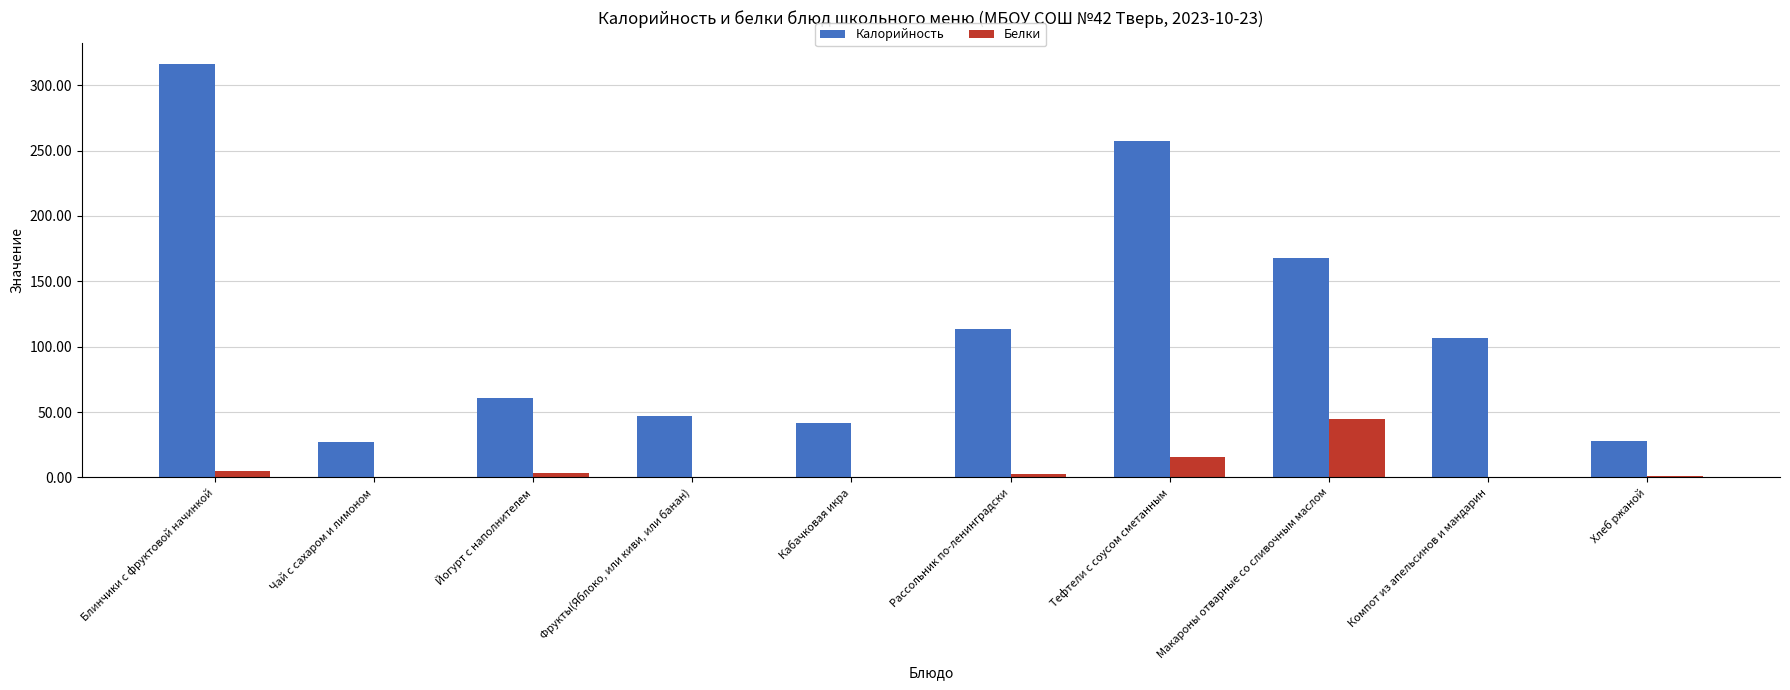

True or false: Белки has a value of 15.7 at Тефтели с соусом сметанным.

True